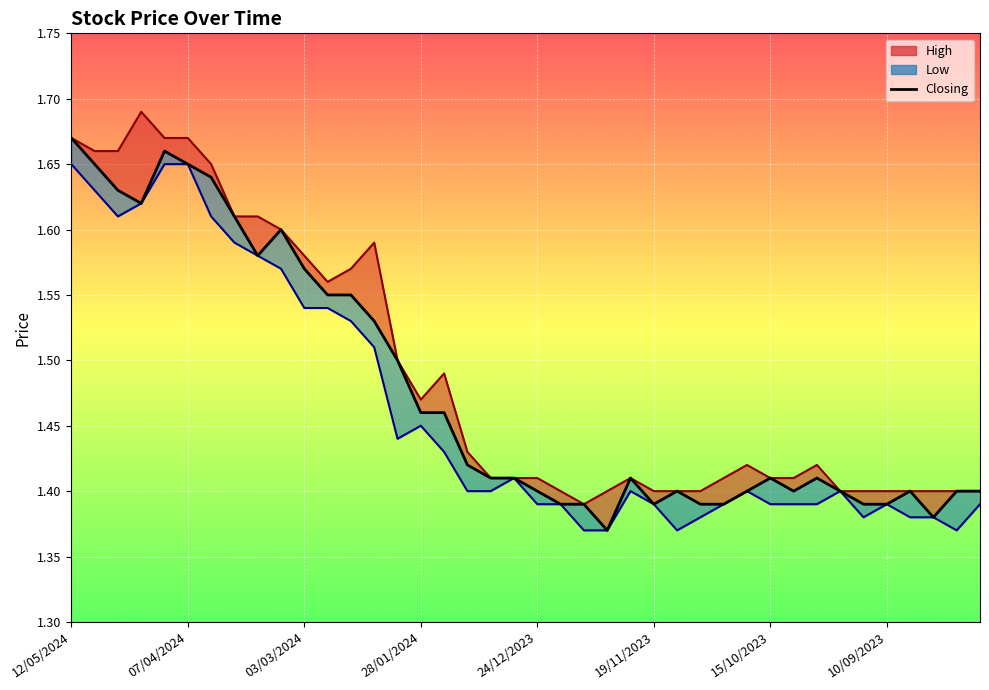

What is the difference between the values at 16 and 13?

0.1